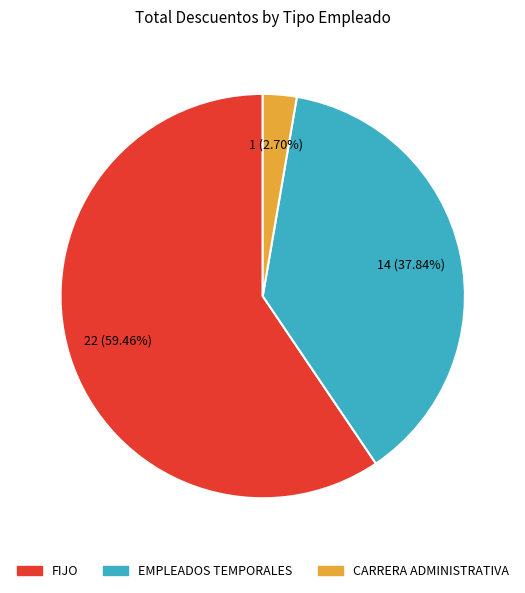

Between CARRERA ADMINISTRATIVA and EMPLEADOS TEMPORALES, which is larger?

EMPLEADOS TEMPORALES